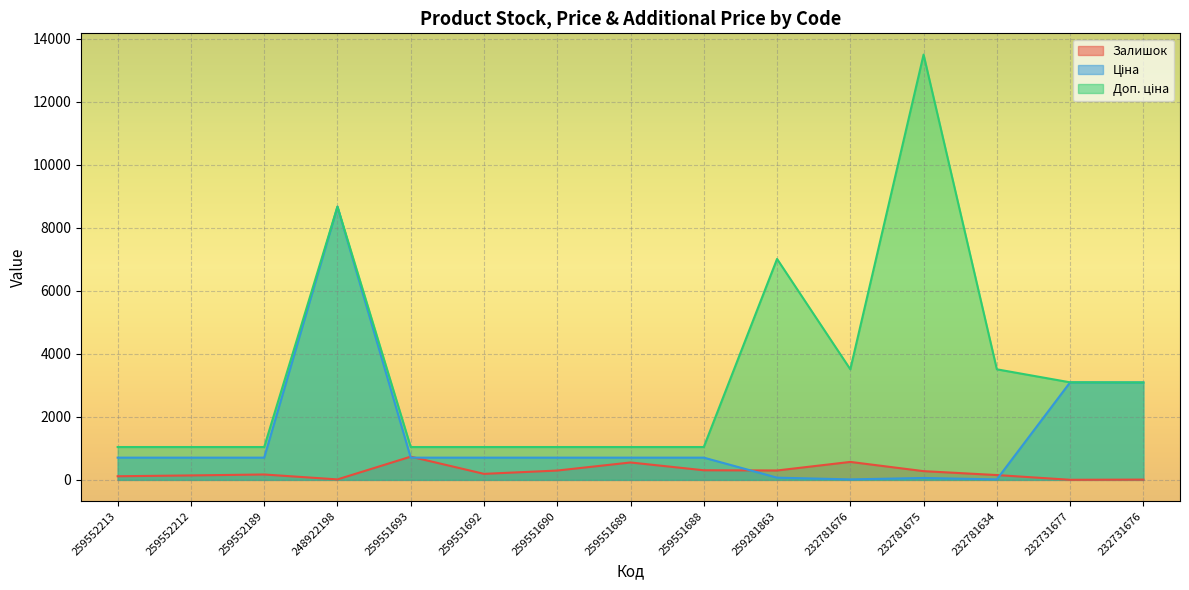

How many lines are shown in the chart?

3